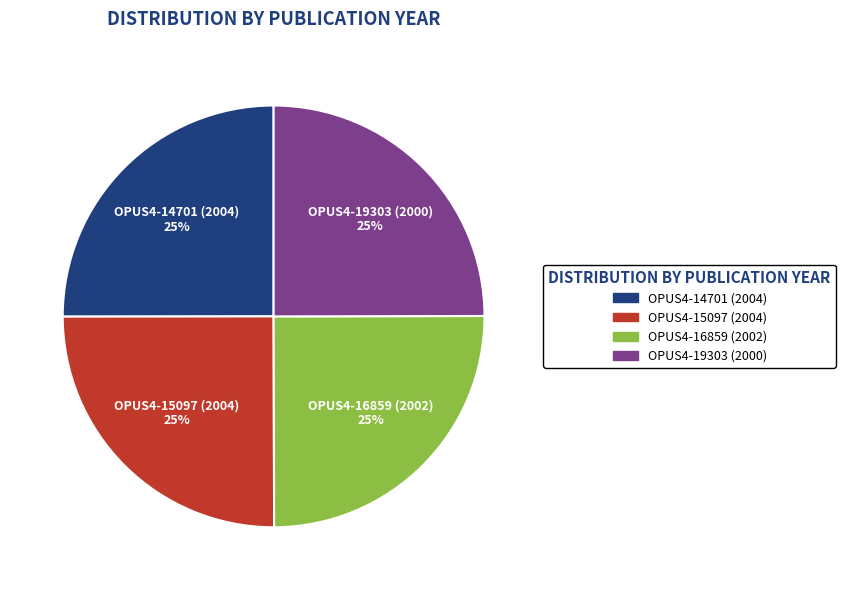

True or false: OPUS4-16859 (2002) accounts for 36% of the total.

False